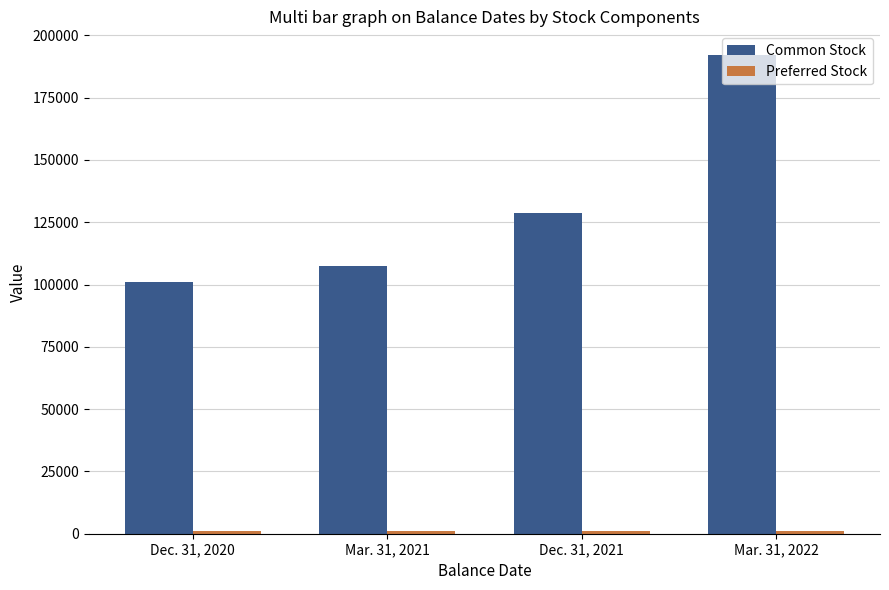

What is the difference between the second highest and minimum values in the Common Stock series?

27626